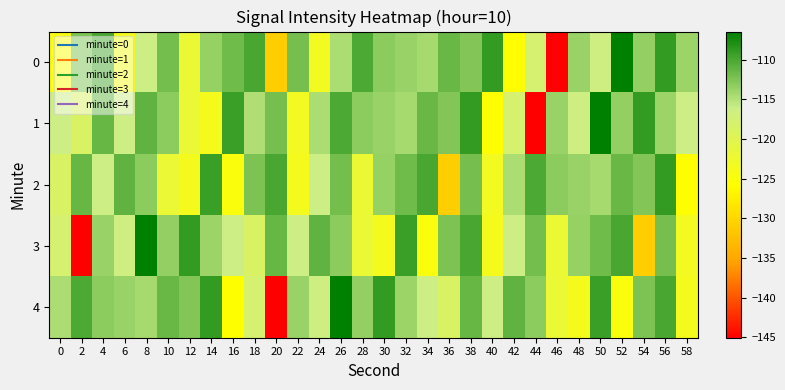

Rank the series at 58 from lowest to highest value.

2, 4, 3, 1, 0